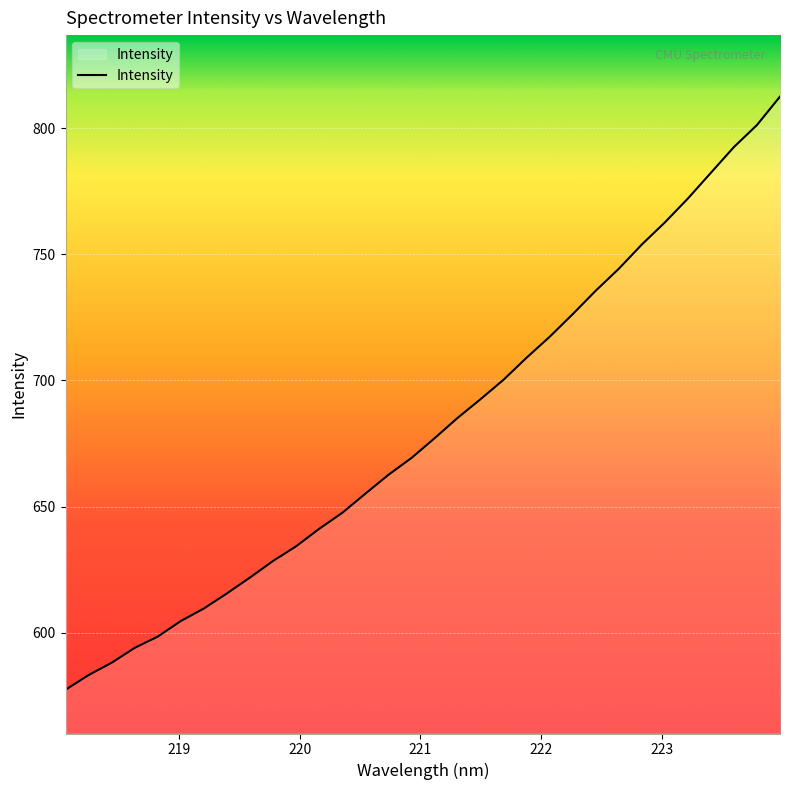

What is the minimum value shown in the chart?

577.4